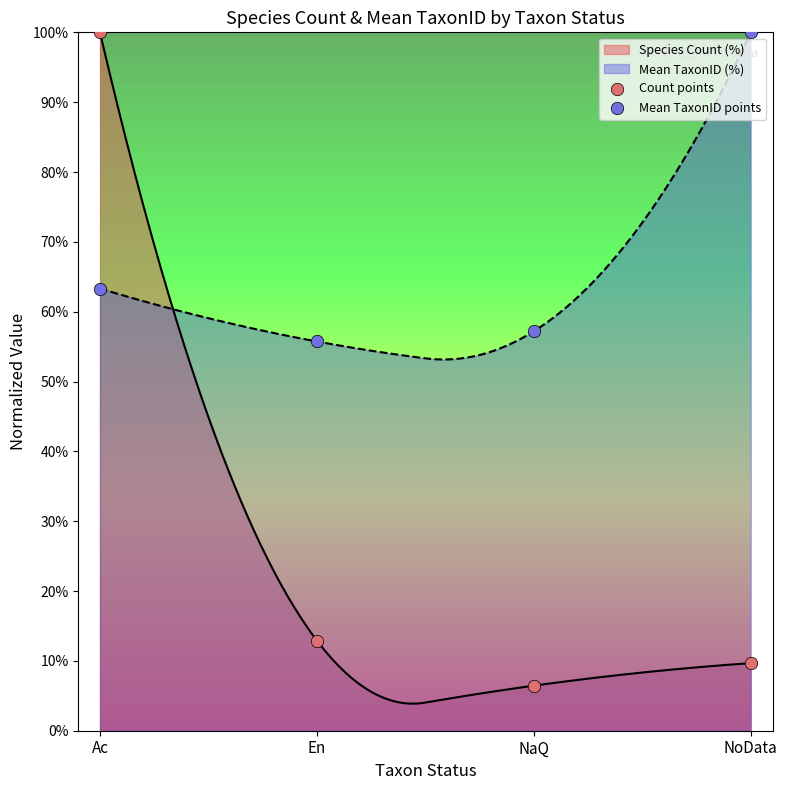

Is the value of Mean TaxonID points at En greater than the value of Count points at Ac?

No